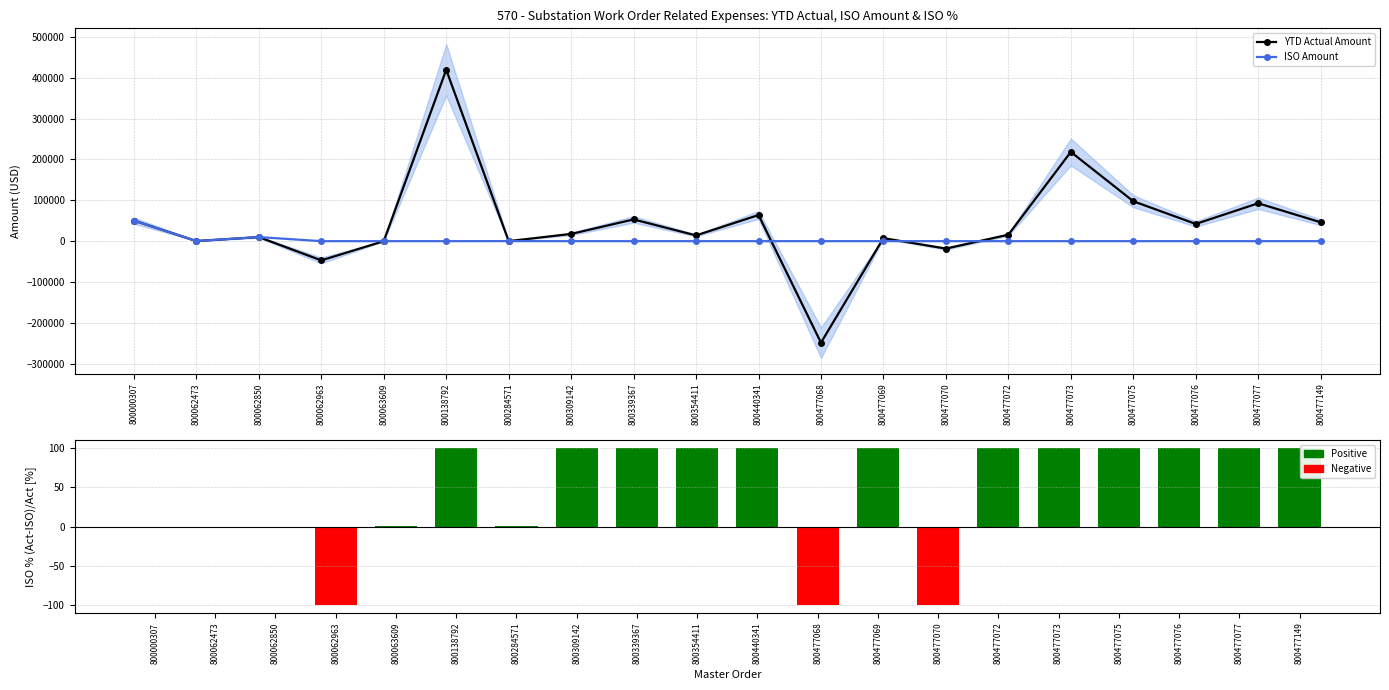

What is the value of the YTD Actual Amount bar at the 4th from the left?

-47010.4